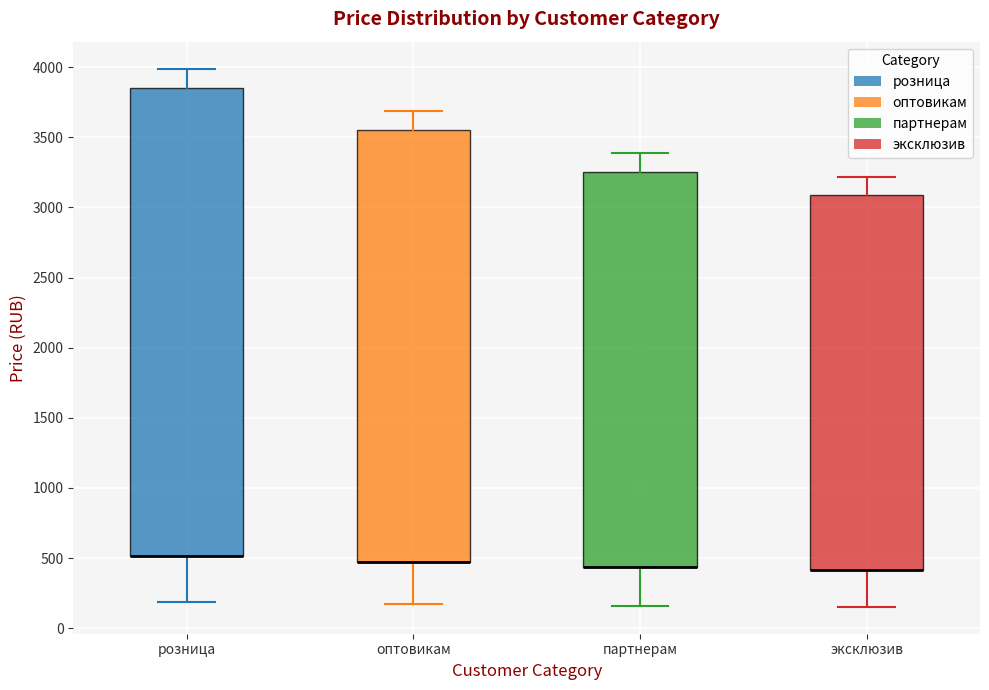

Where is the upper edge of the box for партнерам on the y-axis? The values are not printed on the chart, so give them approximately, as read against the axis.

3250